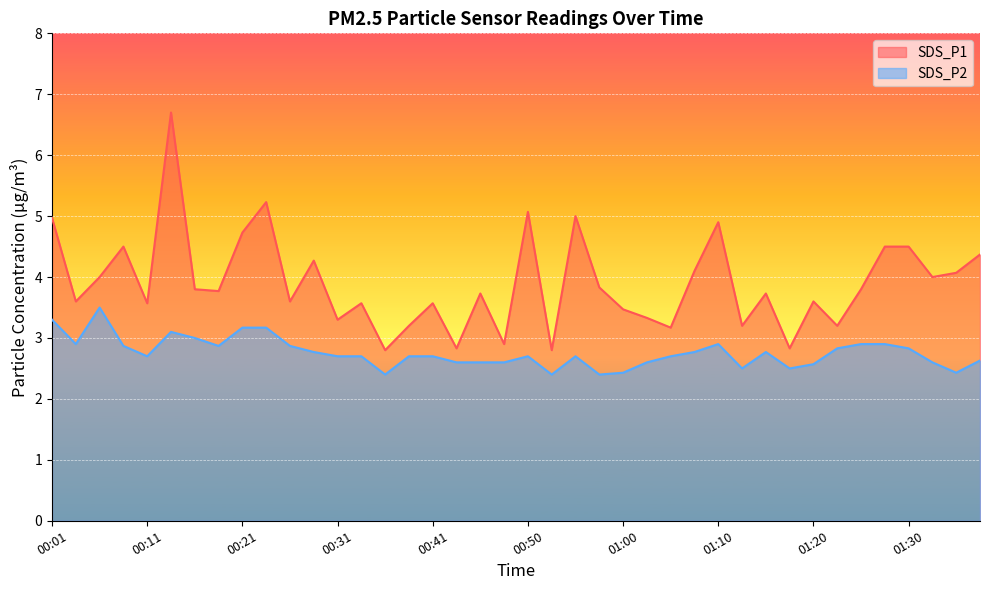

At which category is the sum across all series the highest?

00:14